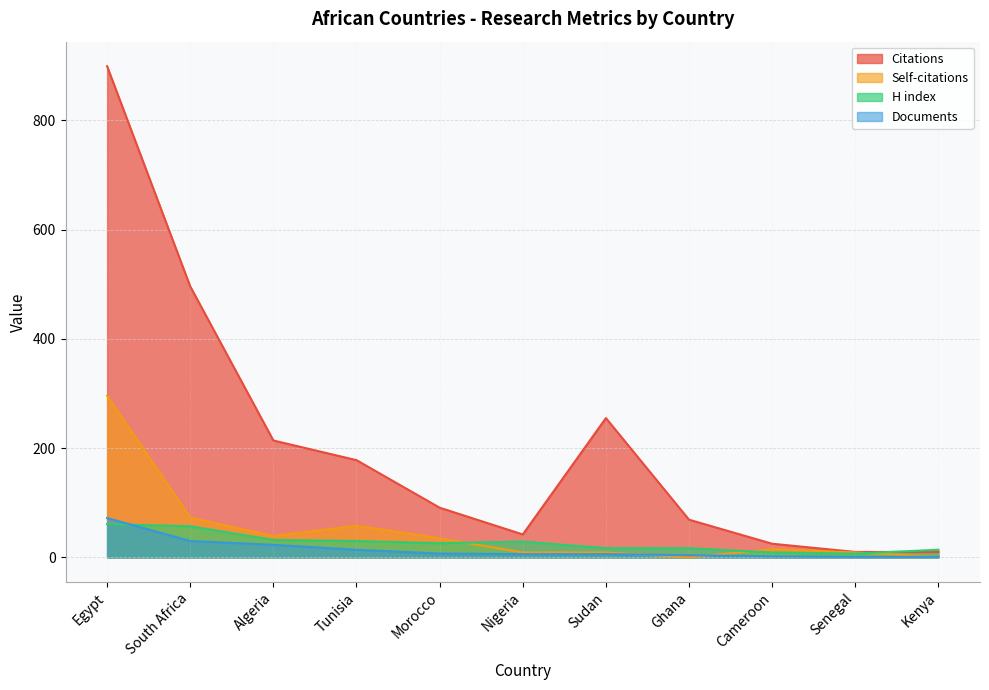

Which label corresponds to the smallest value in the chart?

Ghana